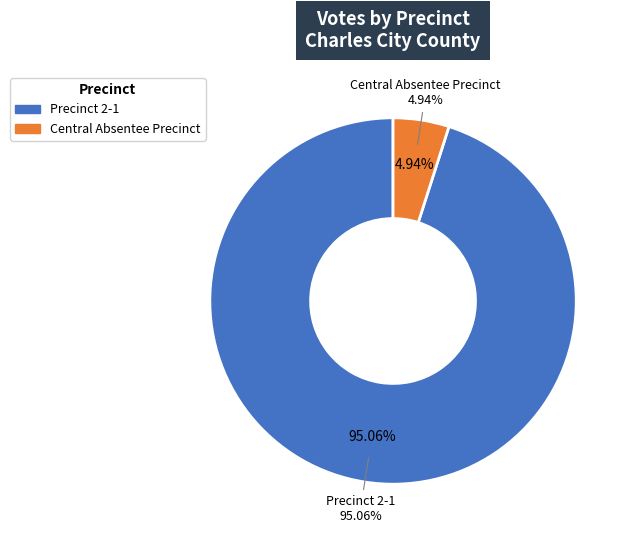

To the nearest percent, what is the difference between the largest and smallest slice percentages?

90%